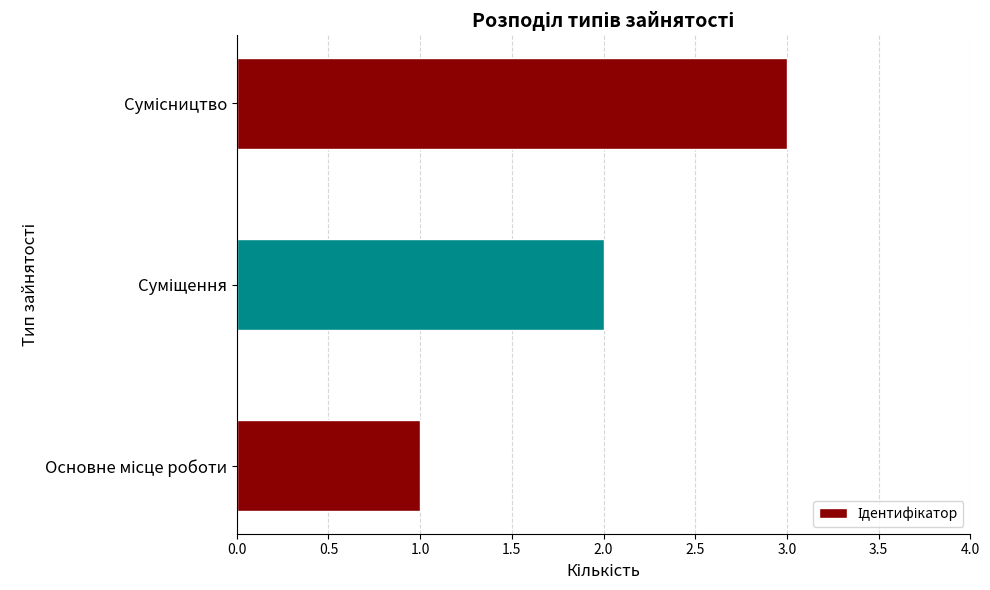

Count the values in the range 1 to 3.

3